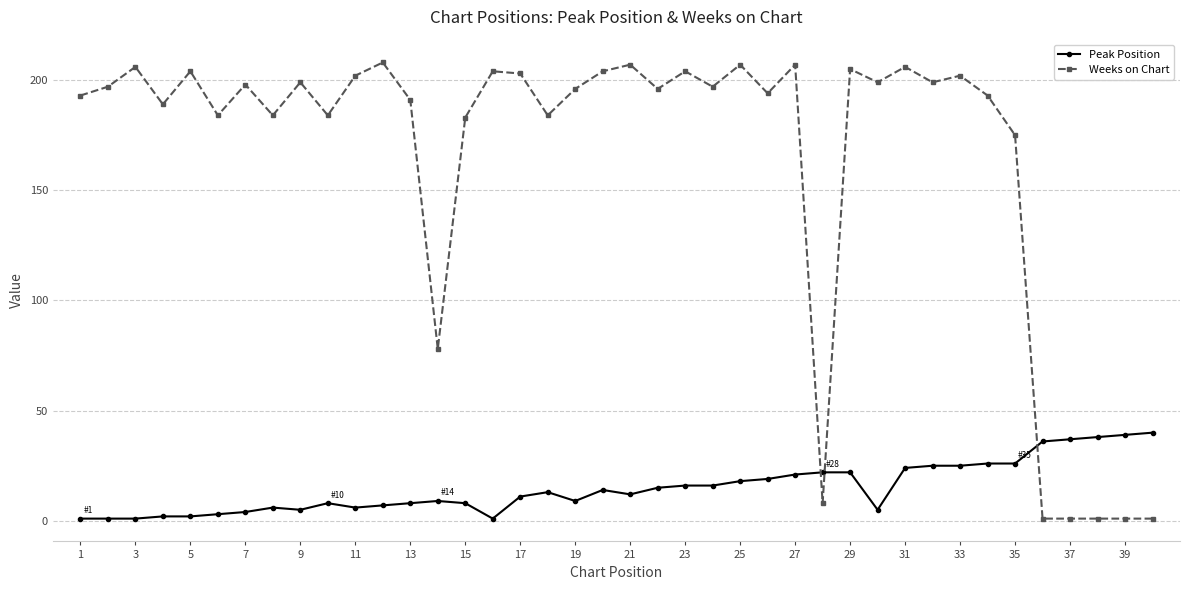

What is the maximum value shown in the chart?

208